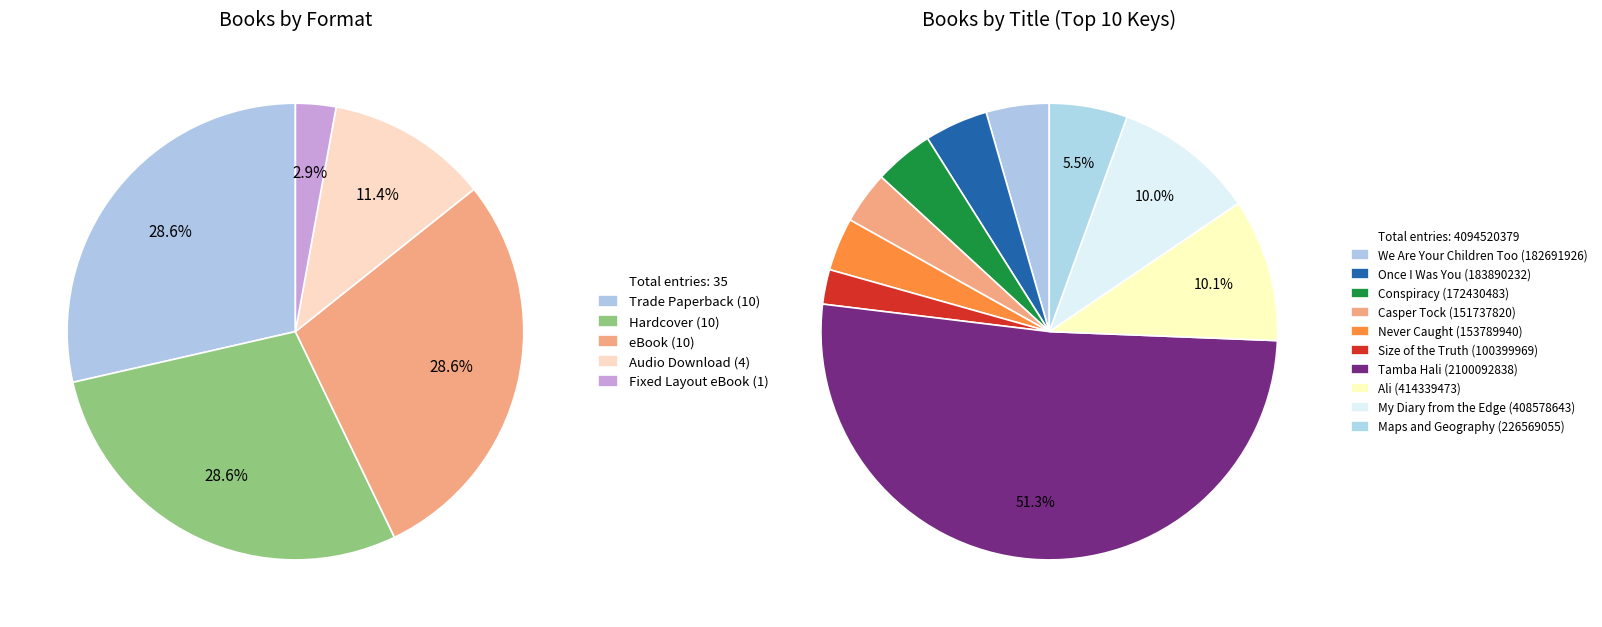

Which category has the biggest portion of the pie?

Trade Paperback